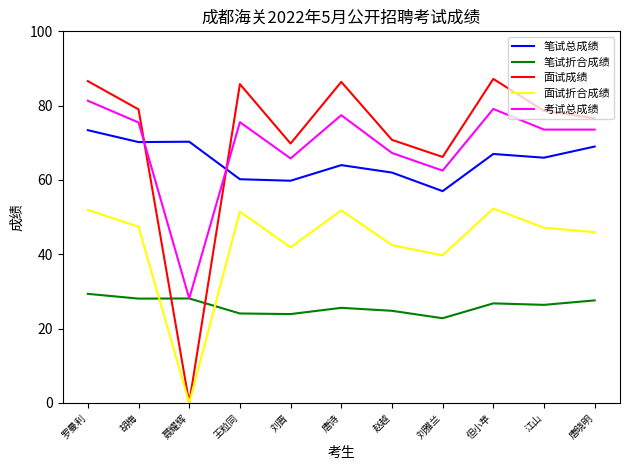

Which series has the largest total across all categories?

面试成绩